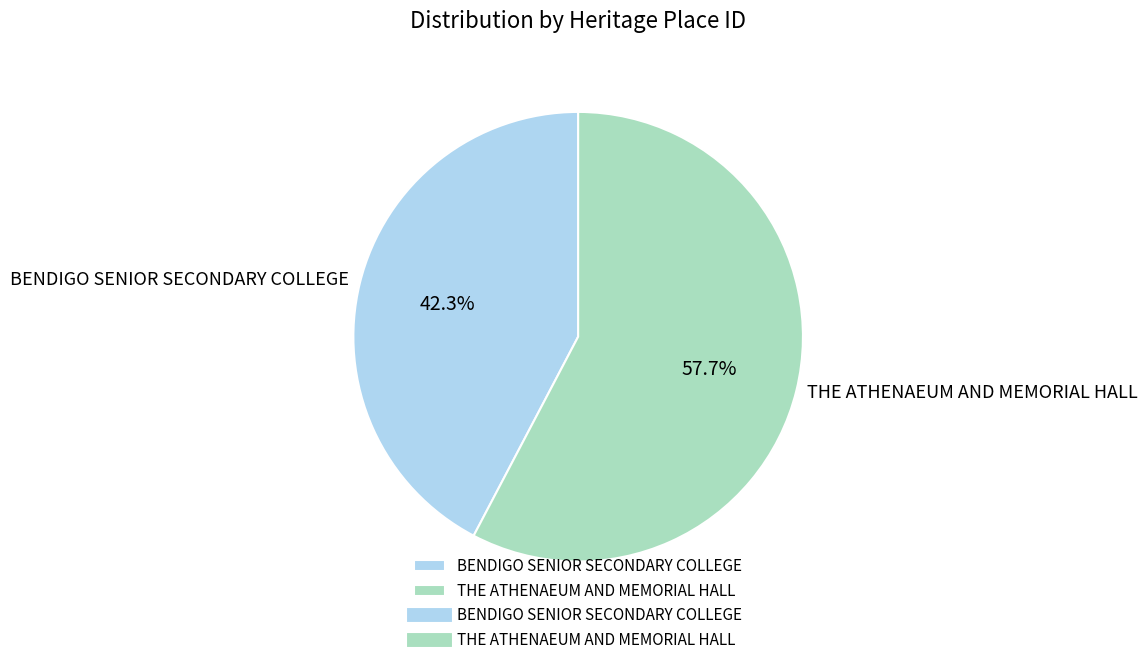

How much of the chart is everything except BENDIGO SENIOR SECONDARY COLLEGE?

57.7%